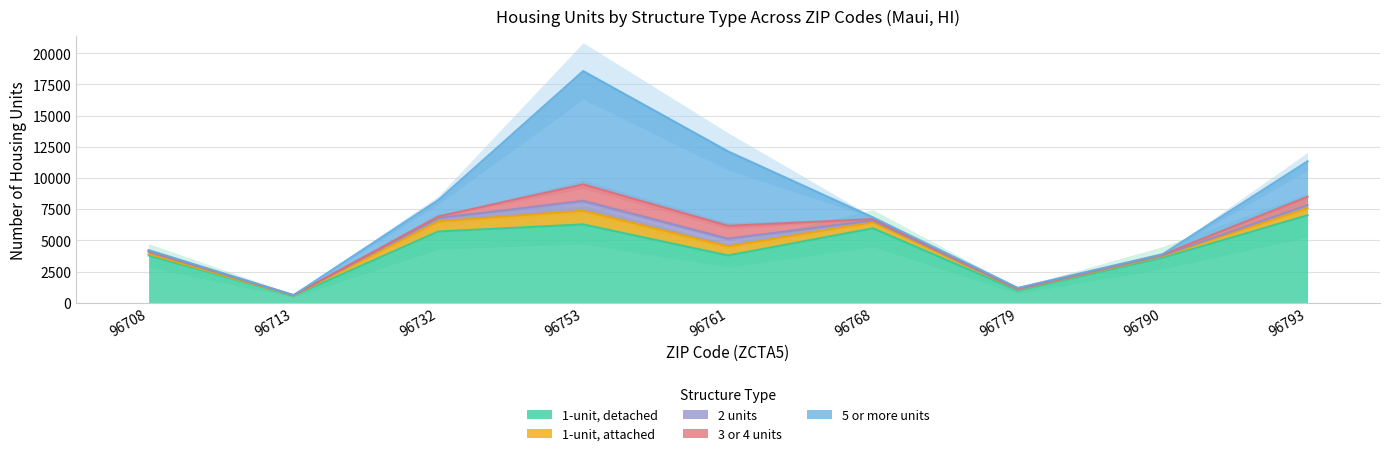

What is the value of the 5 or more units point at the 7th from the left?

52